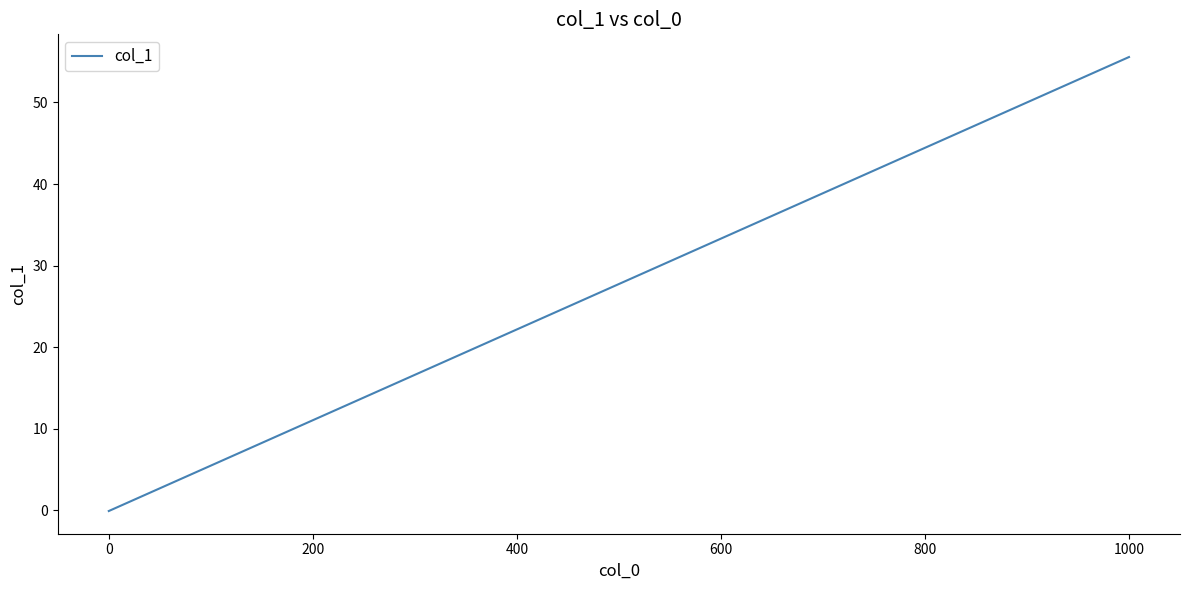

What is the average value?

10.2